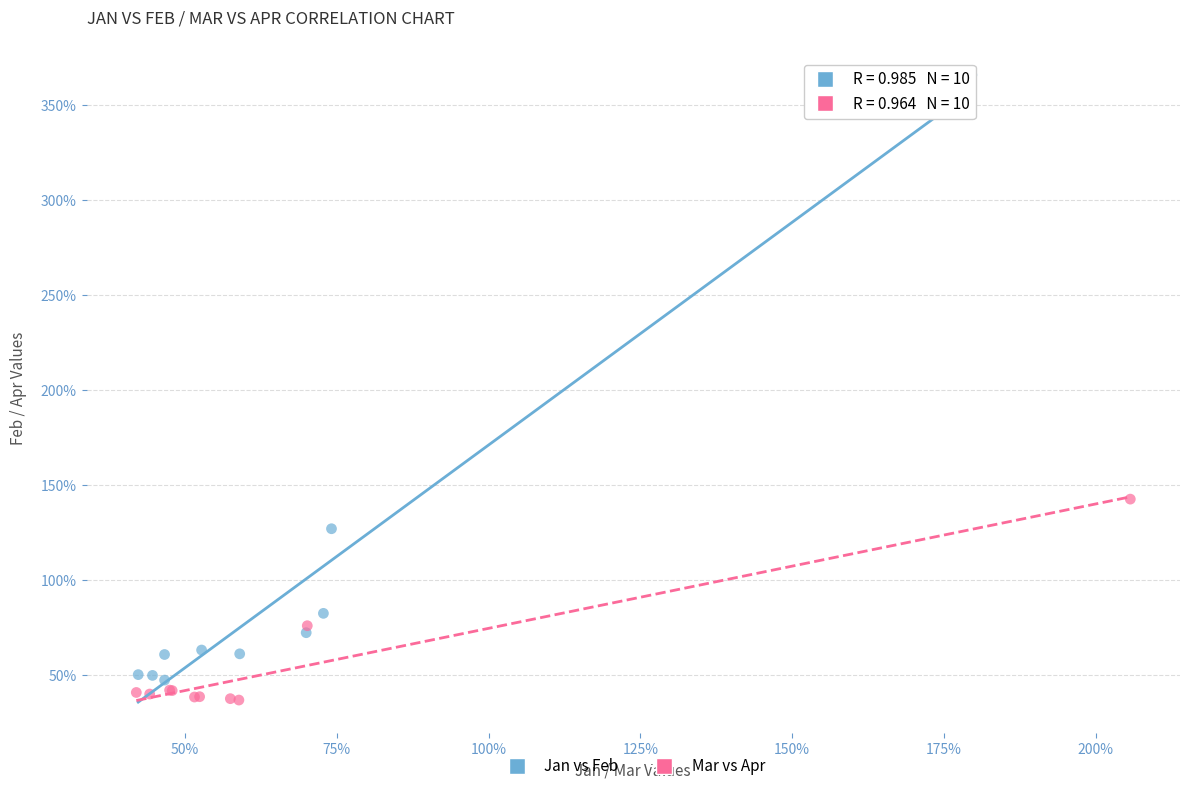

Which series contains the lowest Y value?

Mar vs Apr